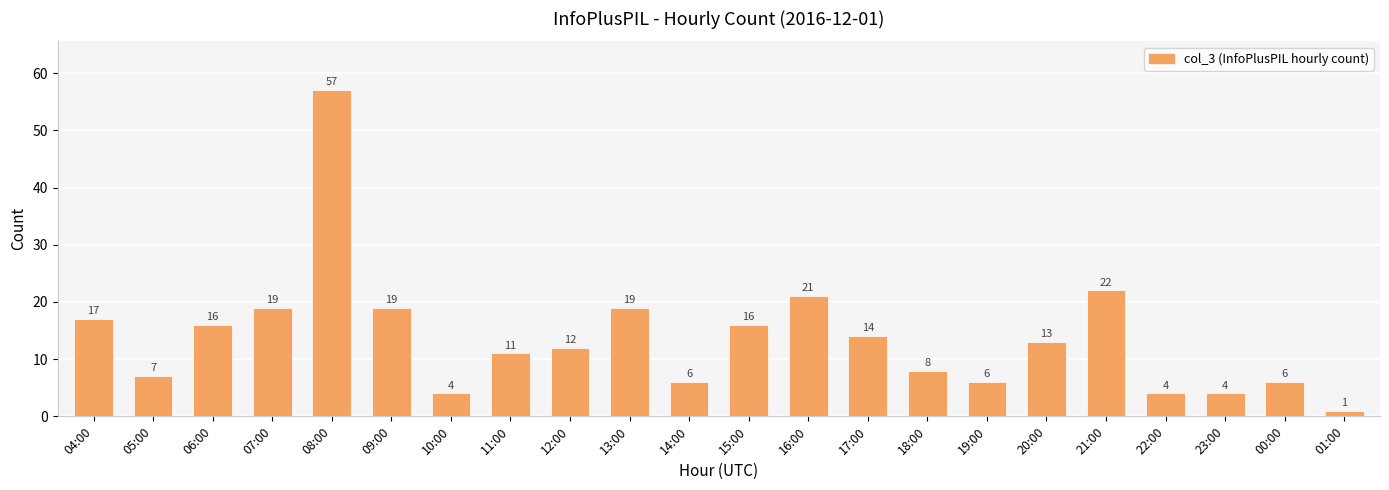

What is the maximum value shown in the chart?

57